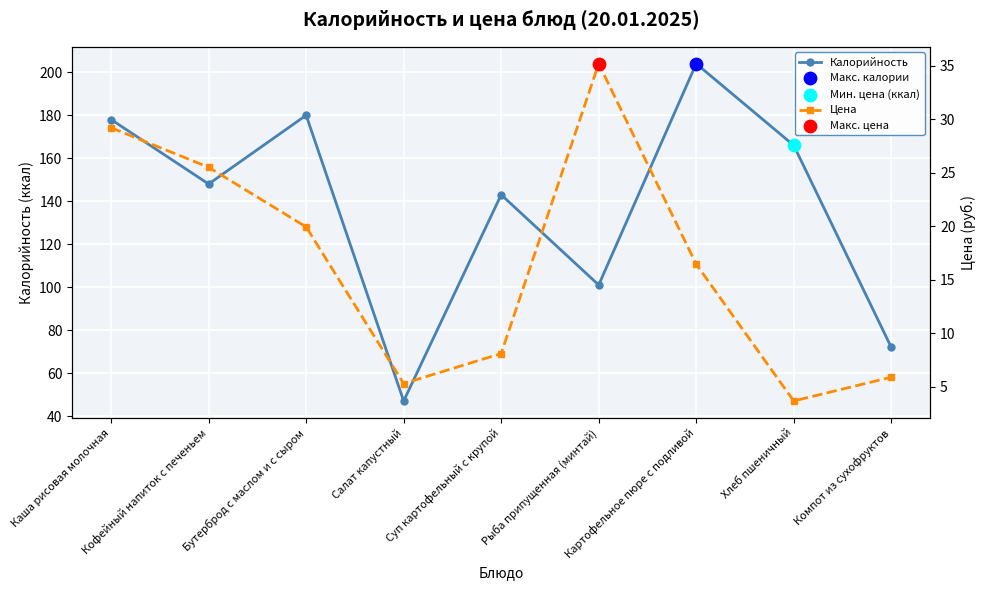

At which category is the sum across all series the highest?

Картофельное пюре с подливой